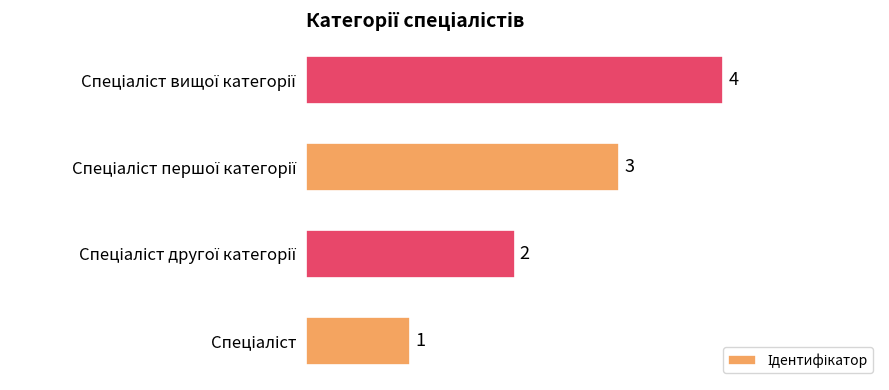

How many values are between 2 and 4?

3